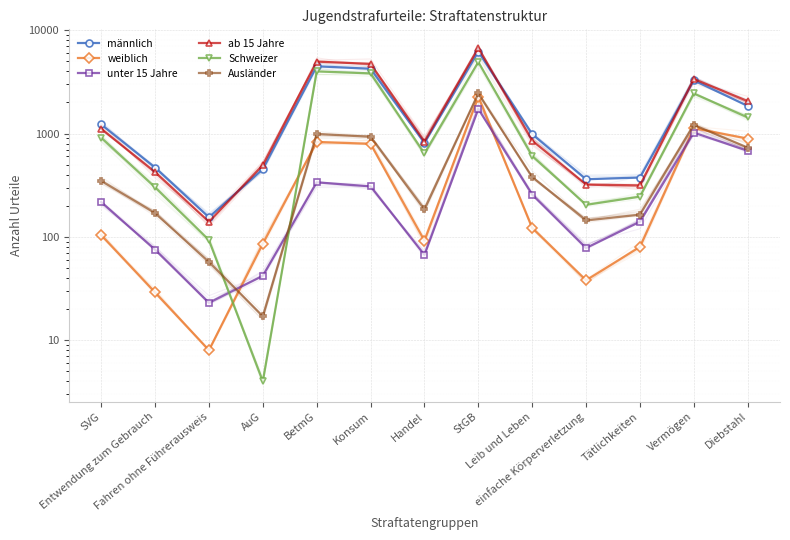

True or false: weiblich and männlich cross at least once.

False